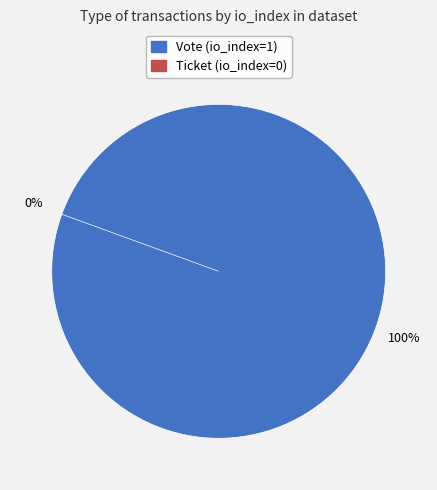

What is the change in value from Vote to Ticket?

-1